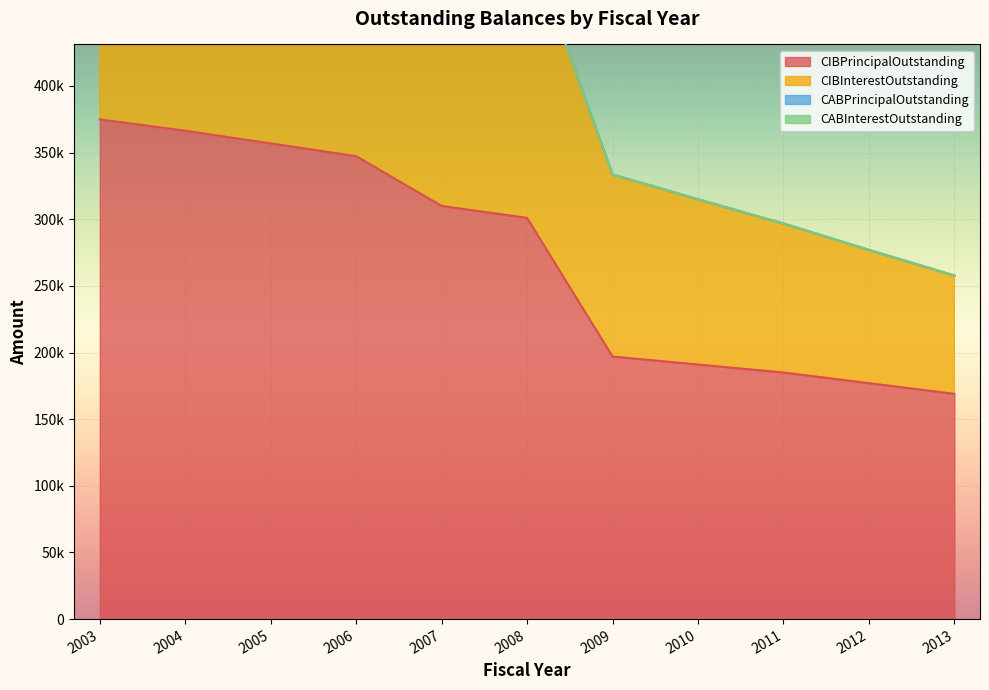

Between 2006 and 2007, which is larger?

2006